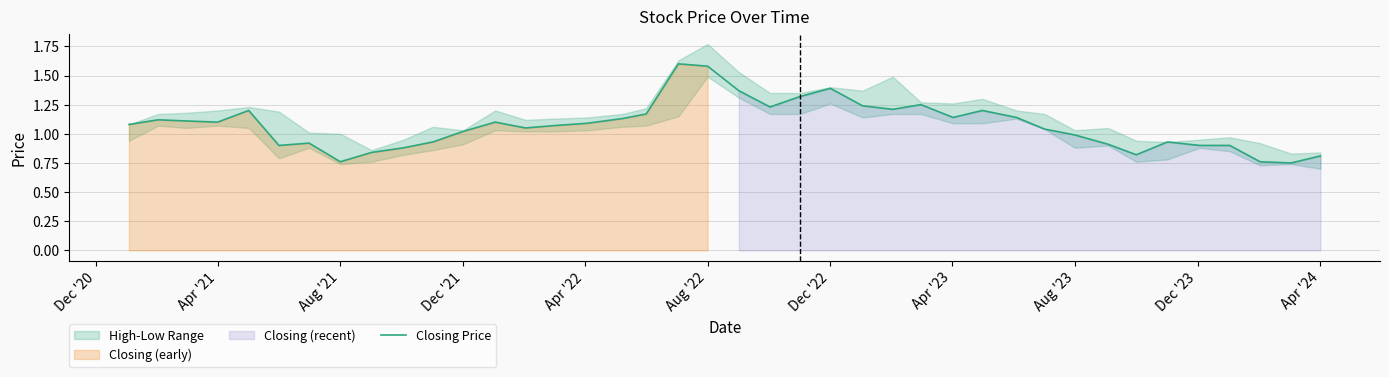

Is it true that the value at 36 is 1.3?

False